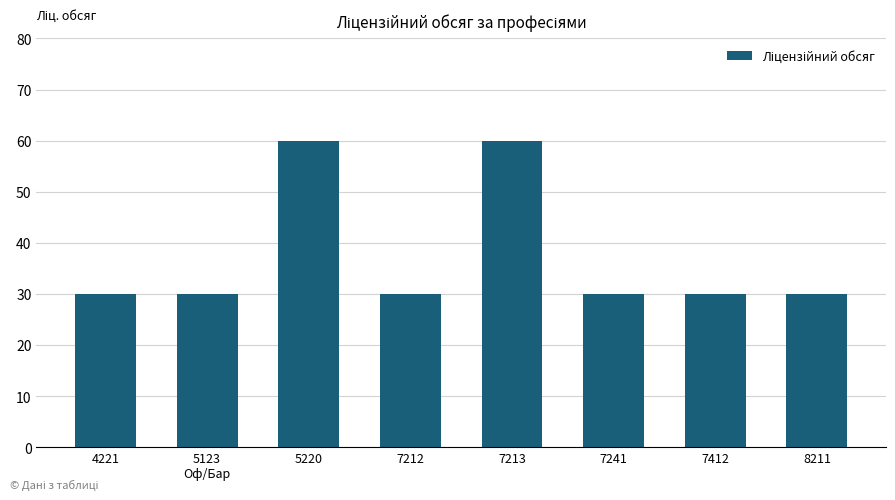

Reading right to left, extract all data points from this chart.

30	30	30	60	30	60	30	30